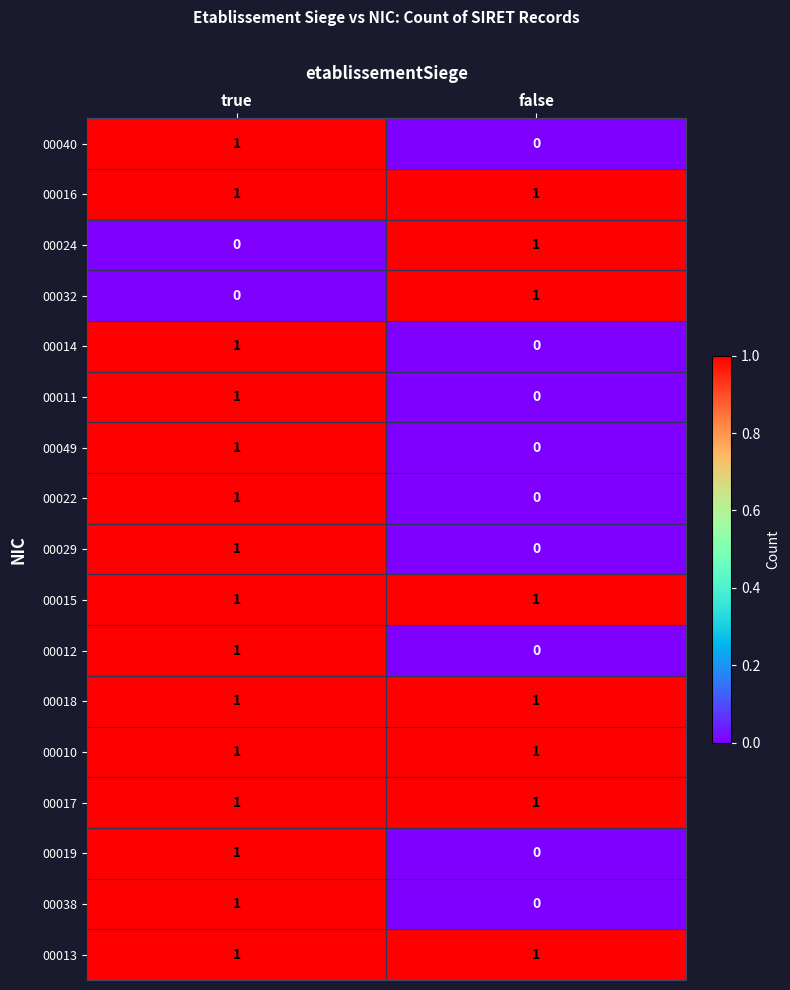

What is the total value across all series at false?

8